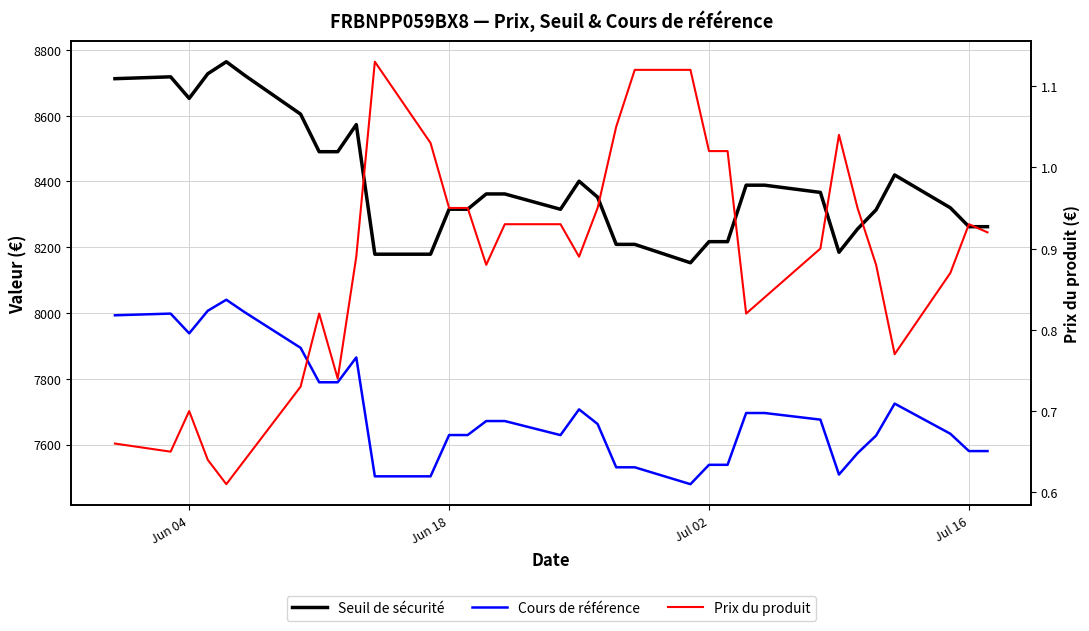

True or false: Prix du produit has a value of 1.4 at 30.

False